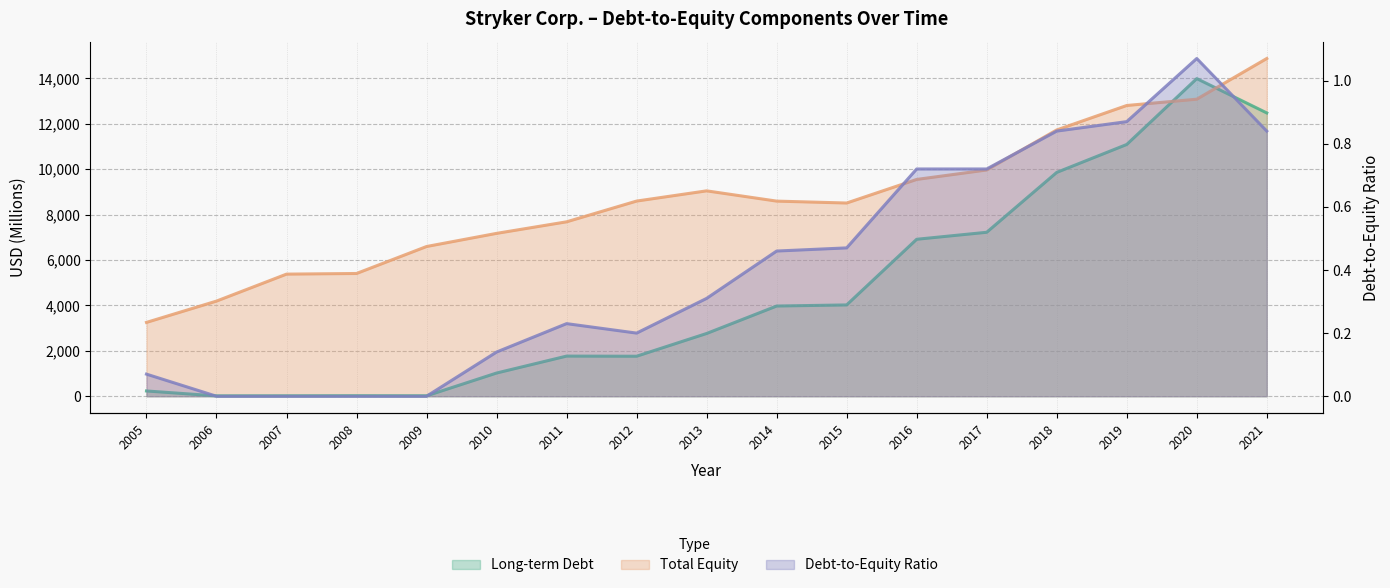

What is the minimum value for Total Equity?

3252.0